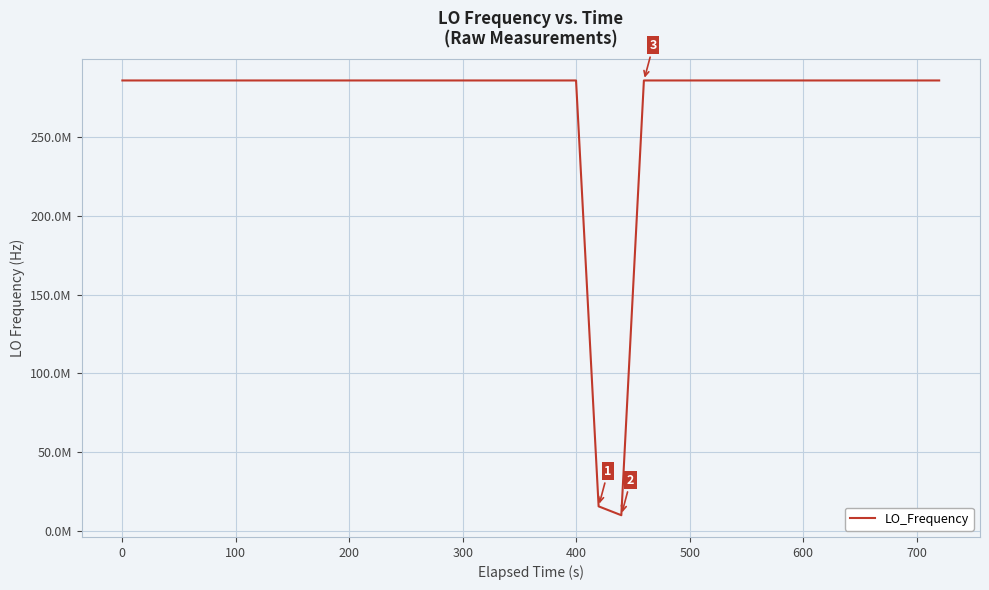

What is the label of the 33rd point from the right?

600